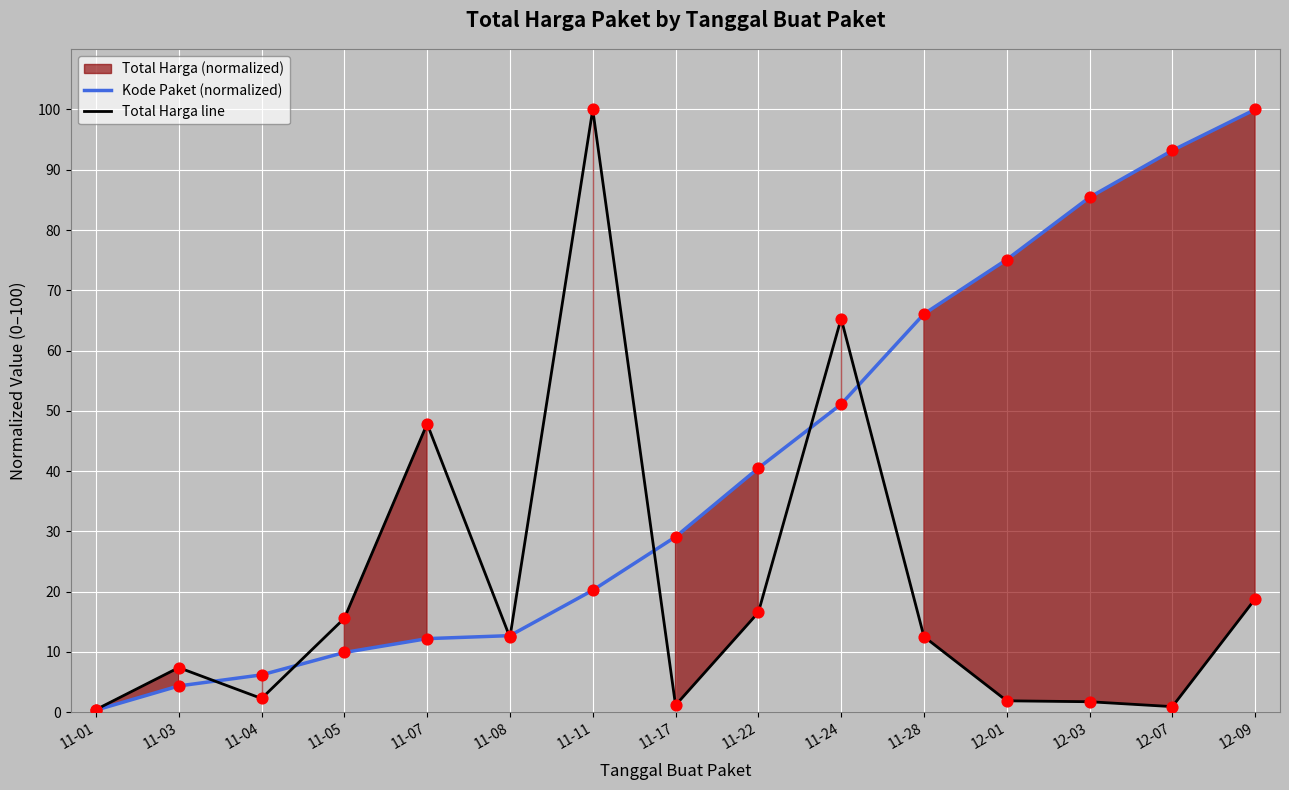

At how many categories does at least one series exceed 21?

10